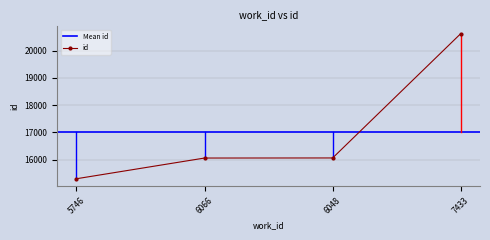

True or false: id has more than 1 points higher than both neighbors.

False